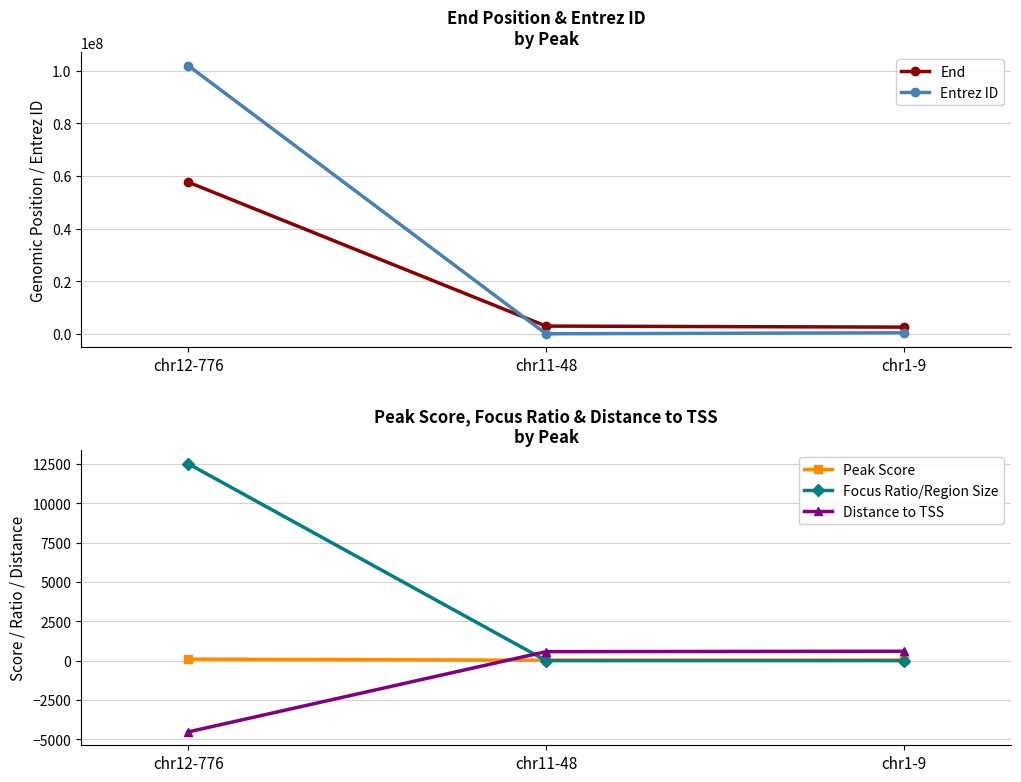

The value of Focus Ratio/Region Size at chr11-48 is 1.1. True or false?

False